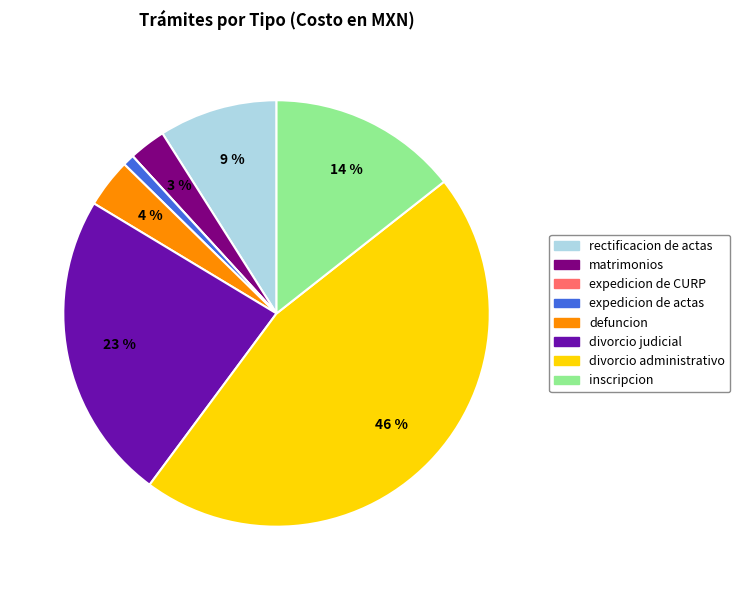

Does any single category account for the majority?

No